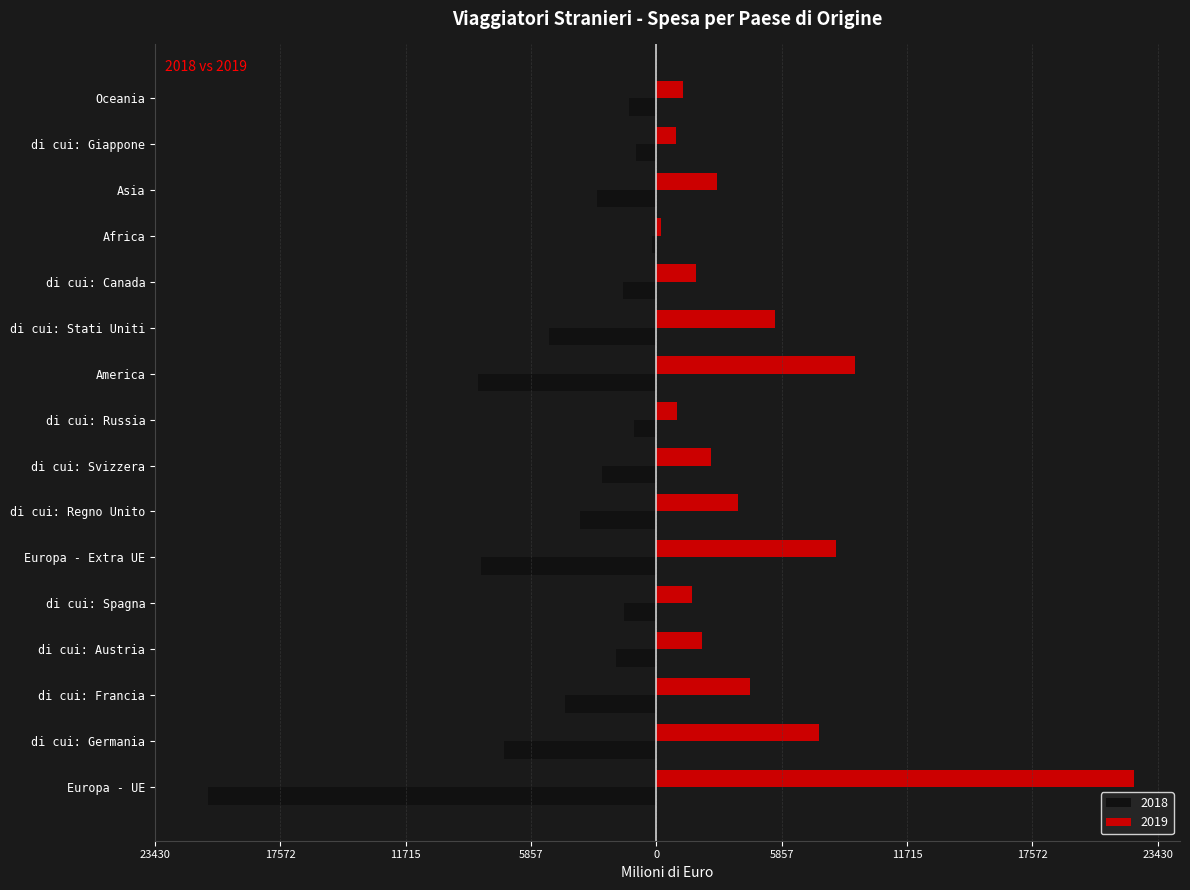

What are all the series names shown in the legend?

2018, 2019